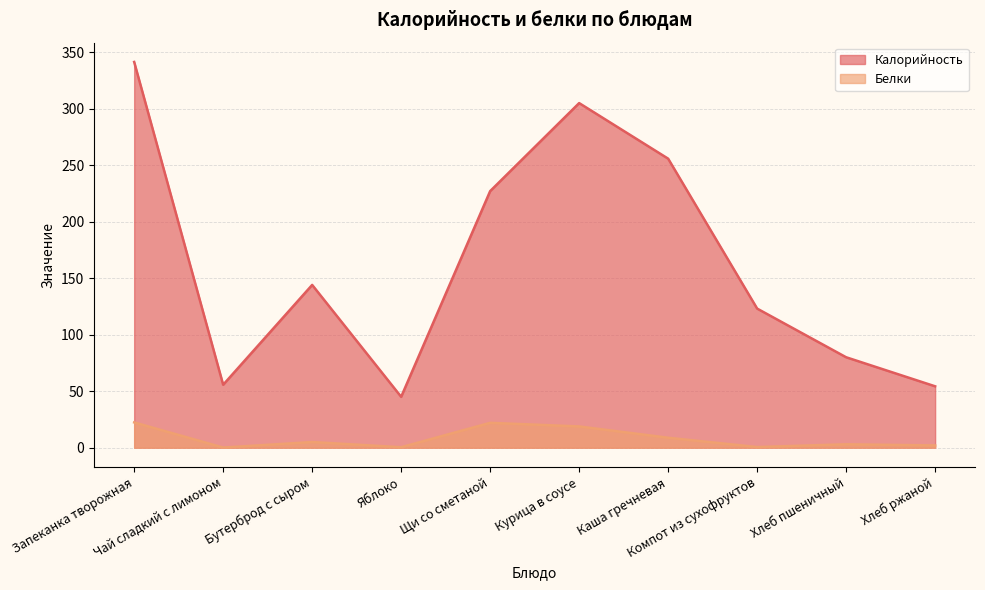

What is the difference between the second highest and second lowest values in the Белки series?

21.6